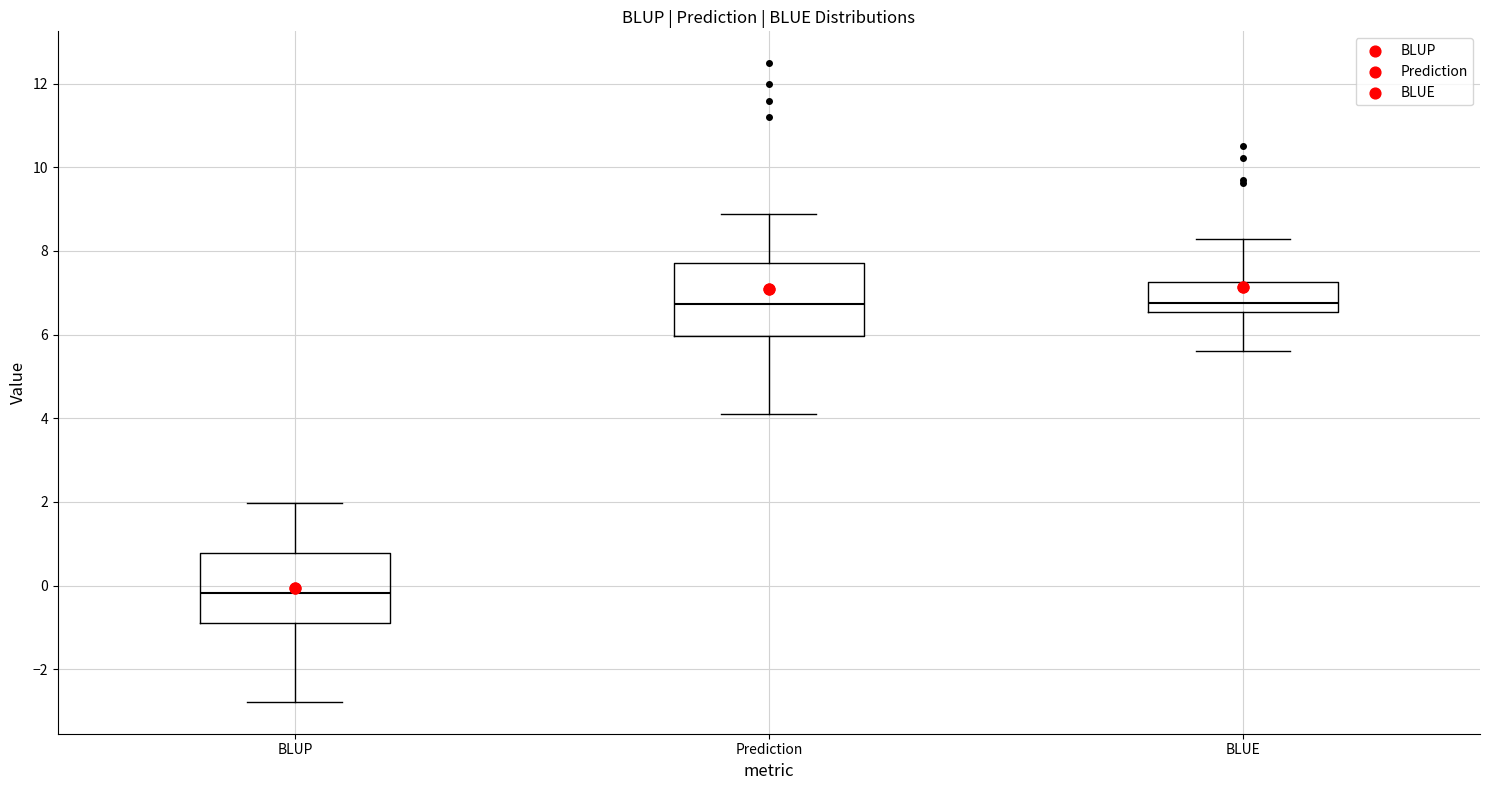

Where is the lower edge of the box for Prediction on the y-axis? The values are not printed on the chart, so give them approximately, as read against the axis.

6.0